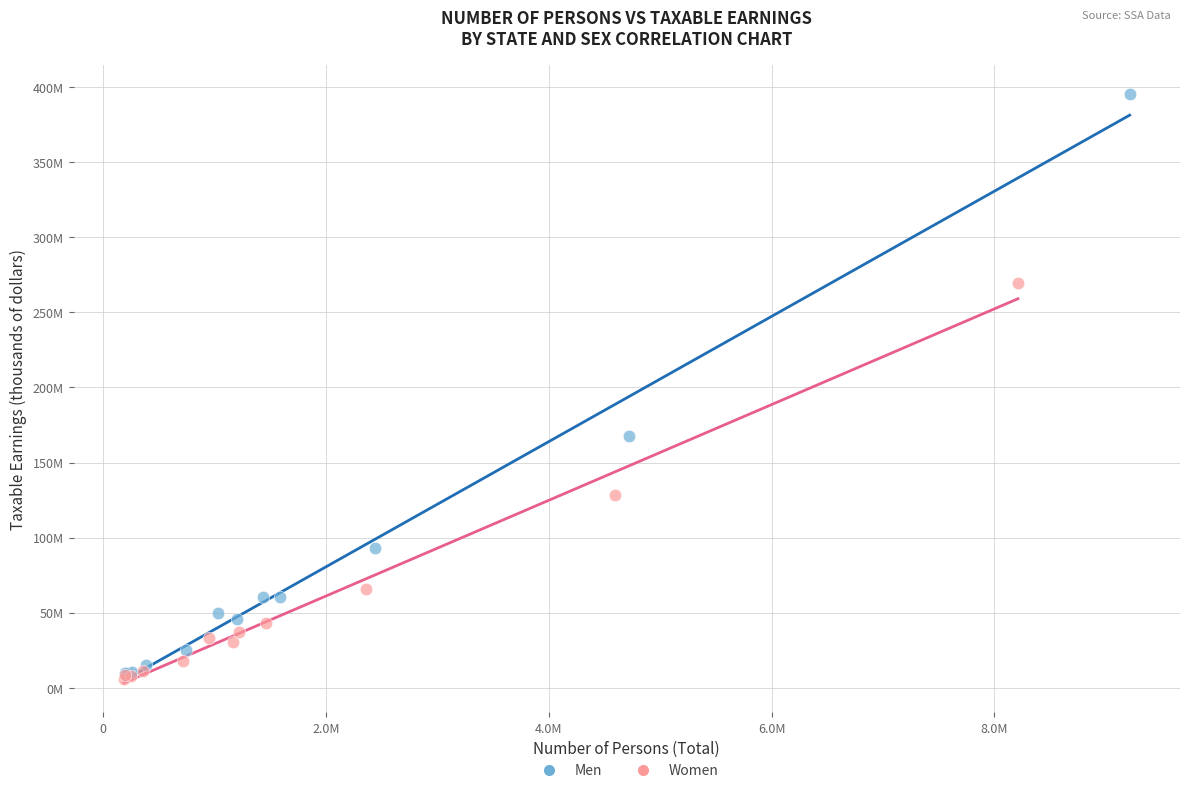

What are all the series names shown in the legend?

Men, Women